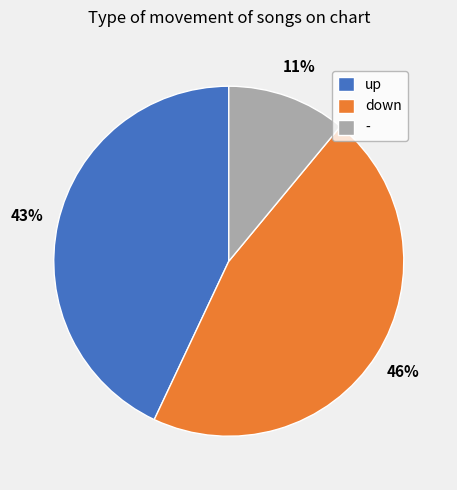

Count the number of slices in the pie.

3